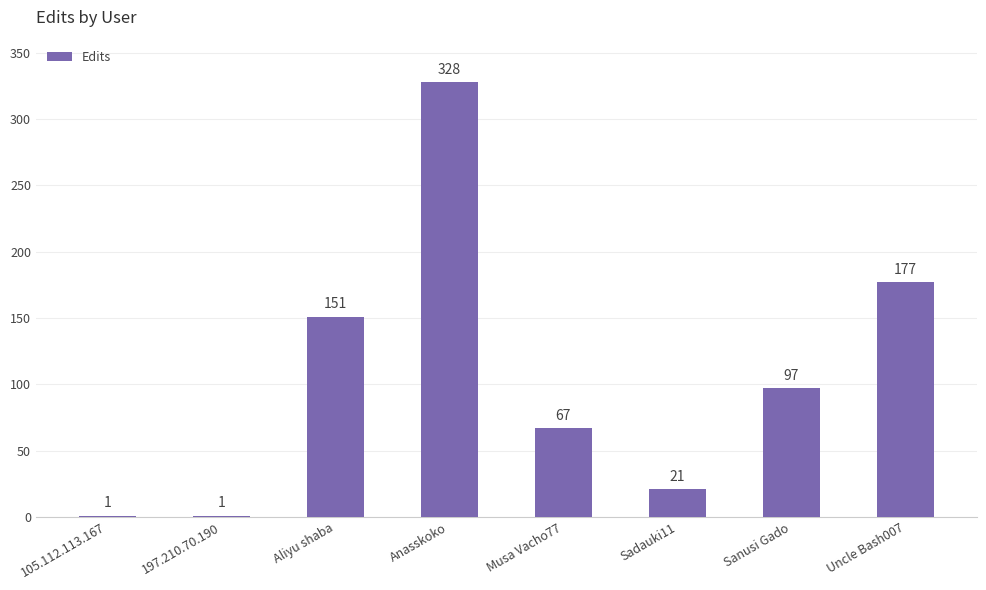

Reading left to right, transcribe all the data shown in this chart.

105.112.113.167=1	197.210.70.190=1	Aliyu shaba=151	Anasskoko=328	Musa Vacho77=67	Sadauki11=21	Sanusi Gado=97	Uncle Bash007=177